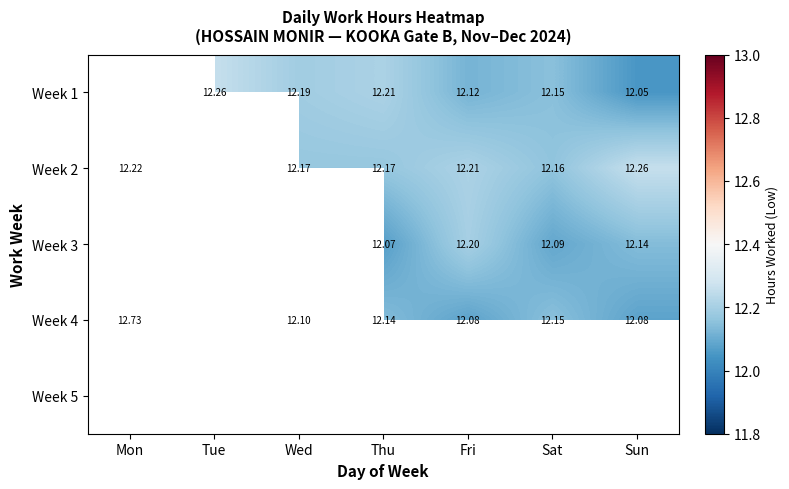

What is the greatest value displayed?

12.7